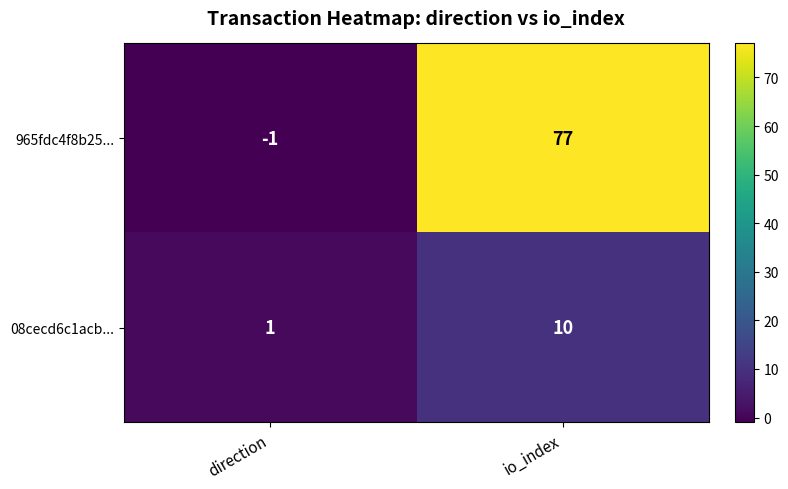

What is the smallest value displayed?

-1